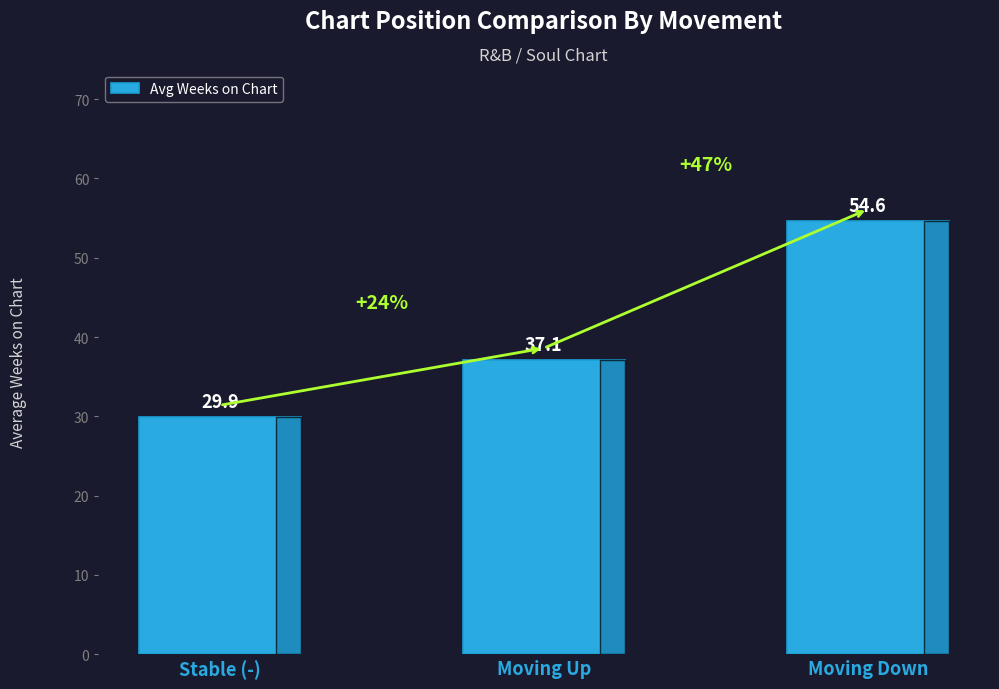

At which category does the chart reach its peak across all series?

Moving Down